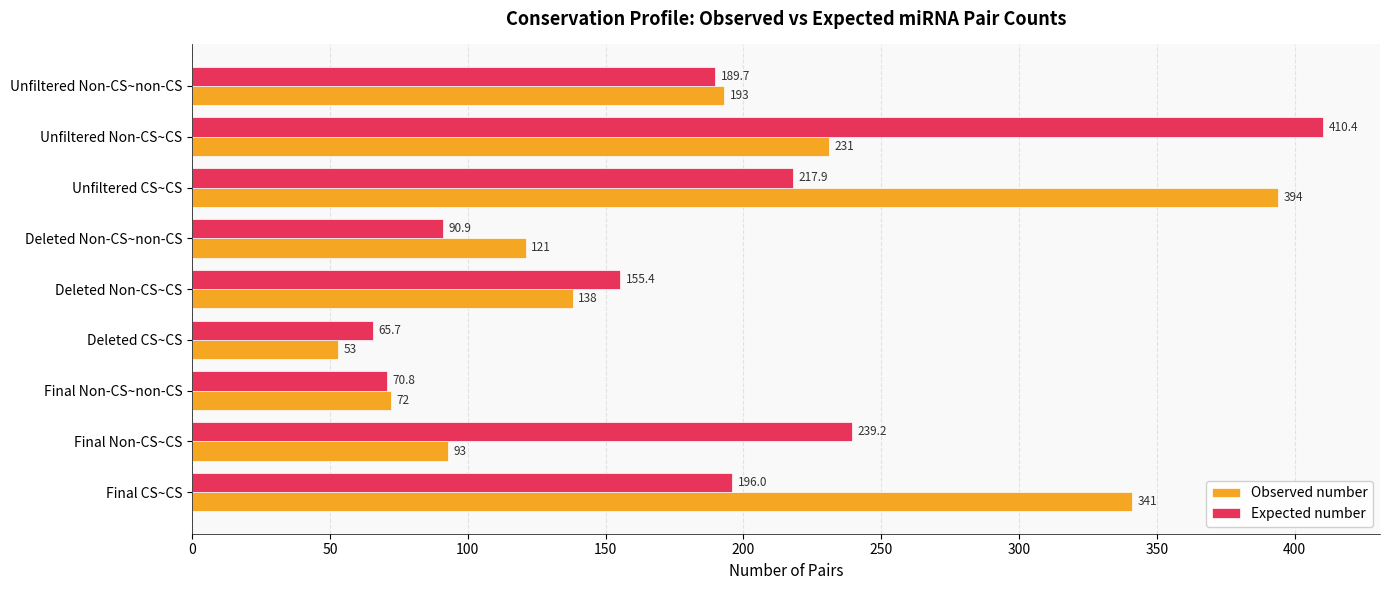

List the series in order of their peak value, highest first.

Expected number, Observed number